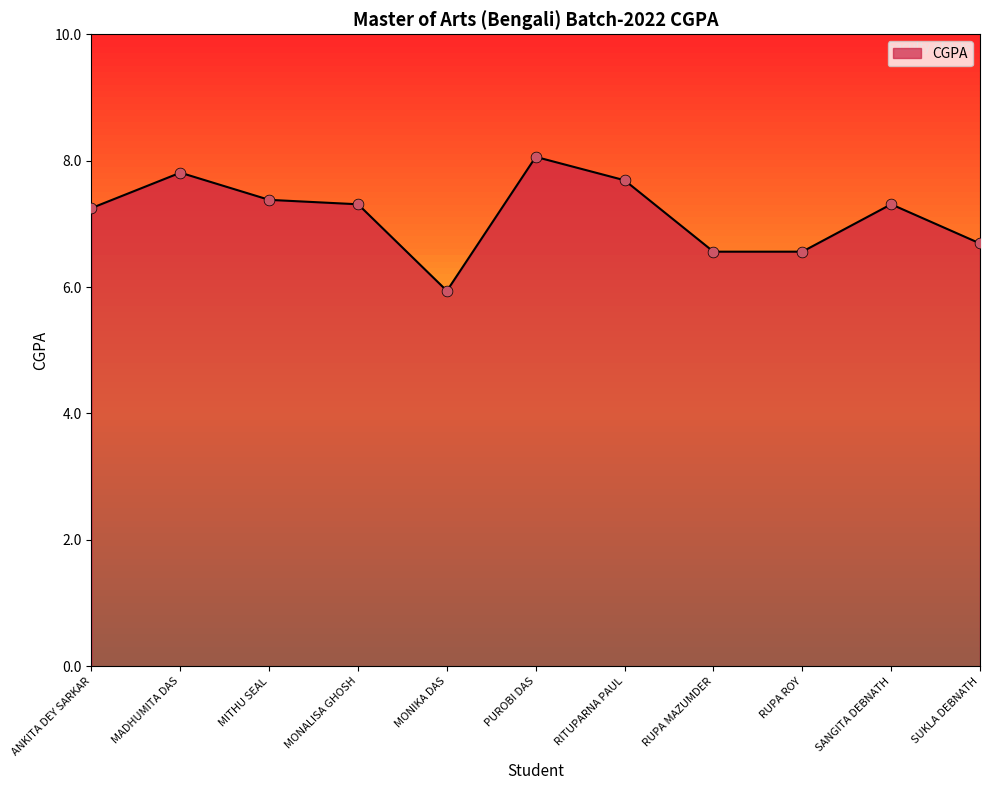

What is the ratio of the value at SANGITA DEBNATH to the value at MADHUMITA DAS?

0.9